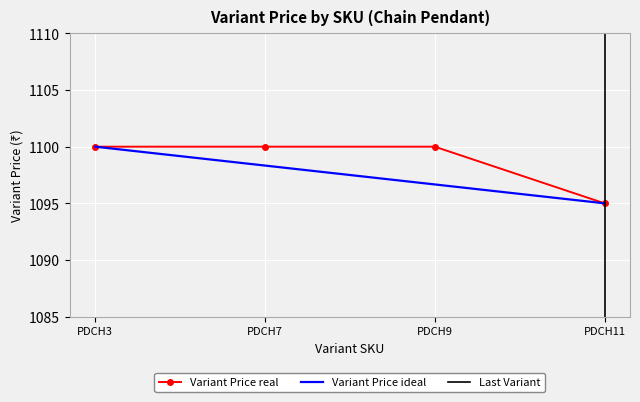

The value of Variant Price ideal at PDCH3 is 1100.0. True or false?

True